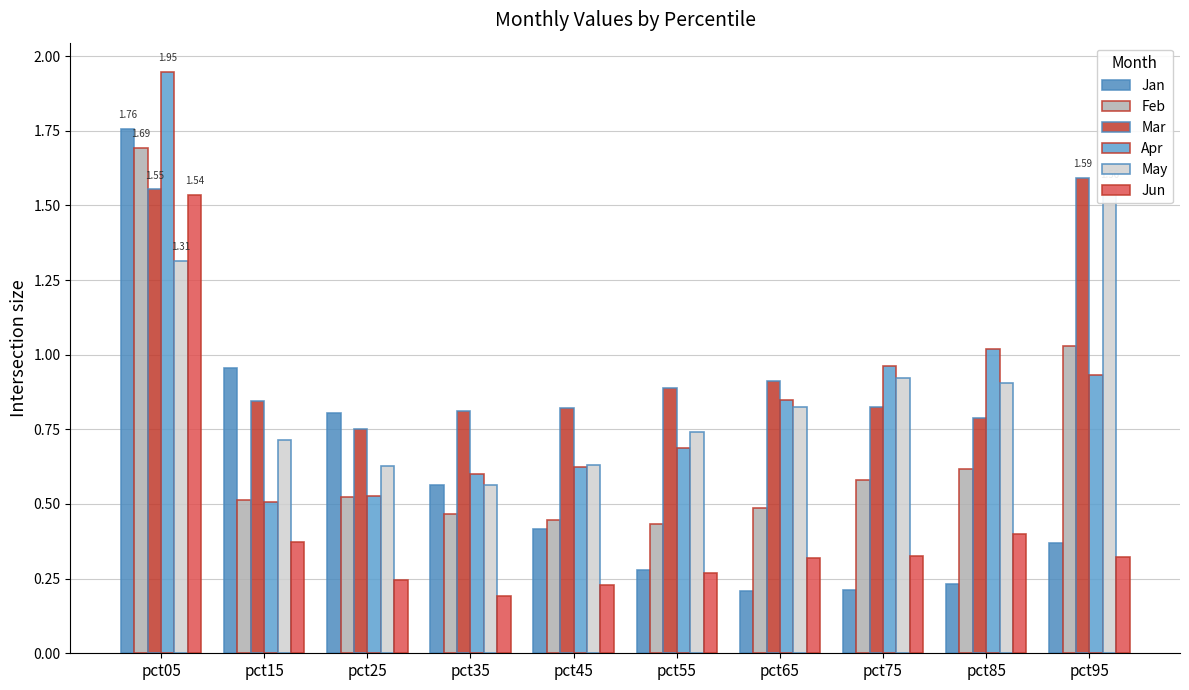

Which category has the lowest value in the Feb series?

pct55